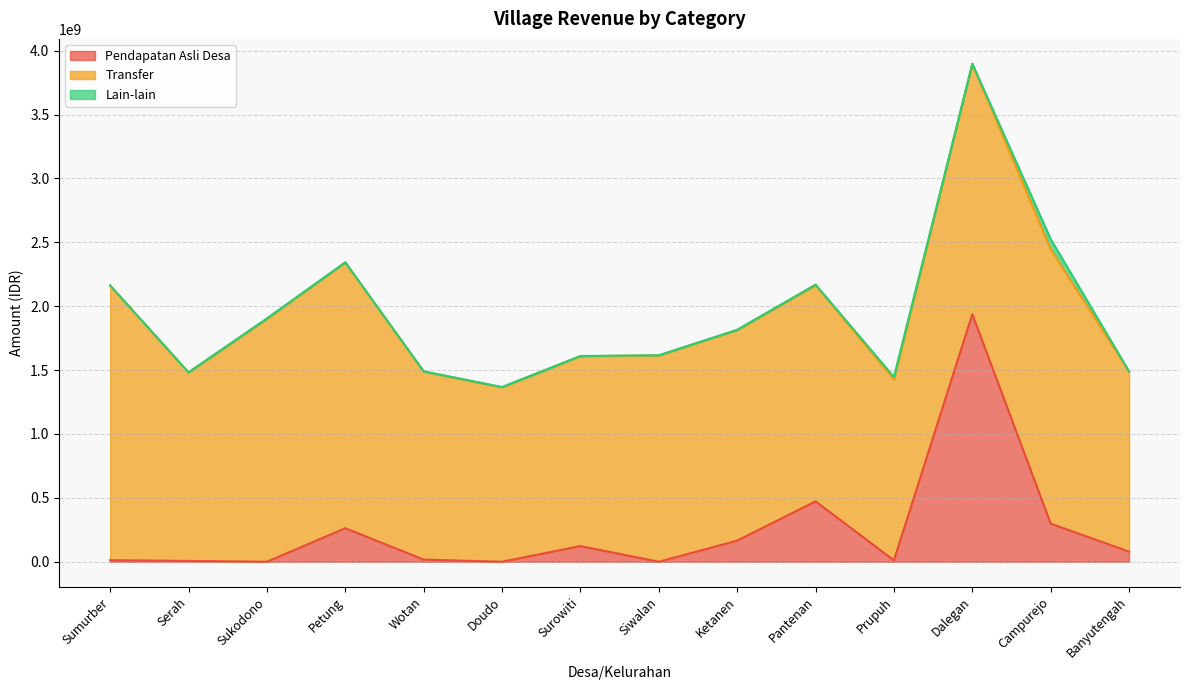

Which series ends up on top after the final intersection of Pendapatan Asli Desa and Lain-lain?

Pendapatan Asli Desa